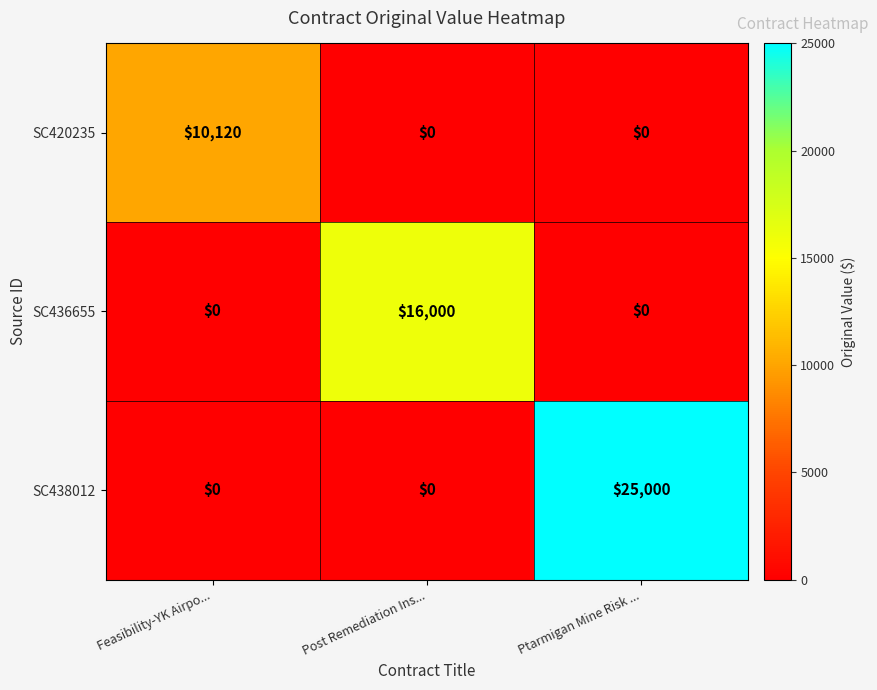

What is the difference between the highest and lowest values at Ptarmigan Mine Risk ...?

25000